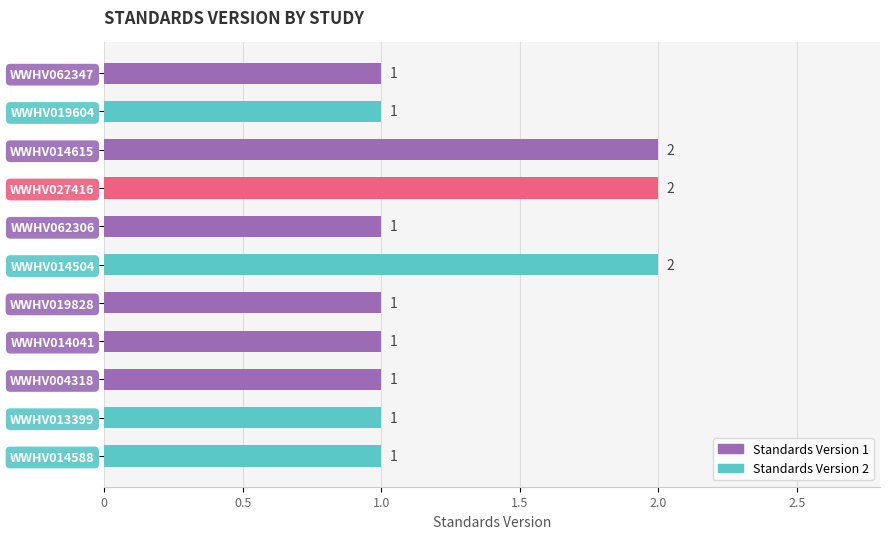

Reading top to bottom, transcribe all the data shown in this chart.

1	1	2	2	1	2	1	1	1	1	1